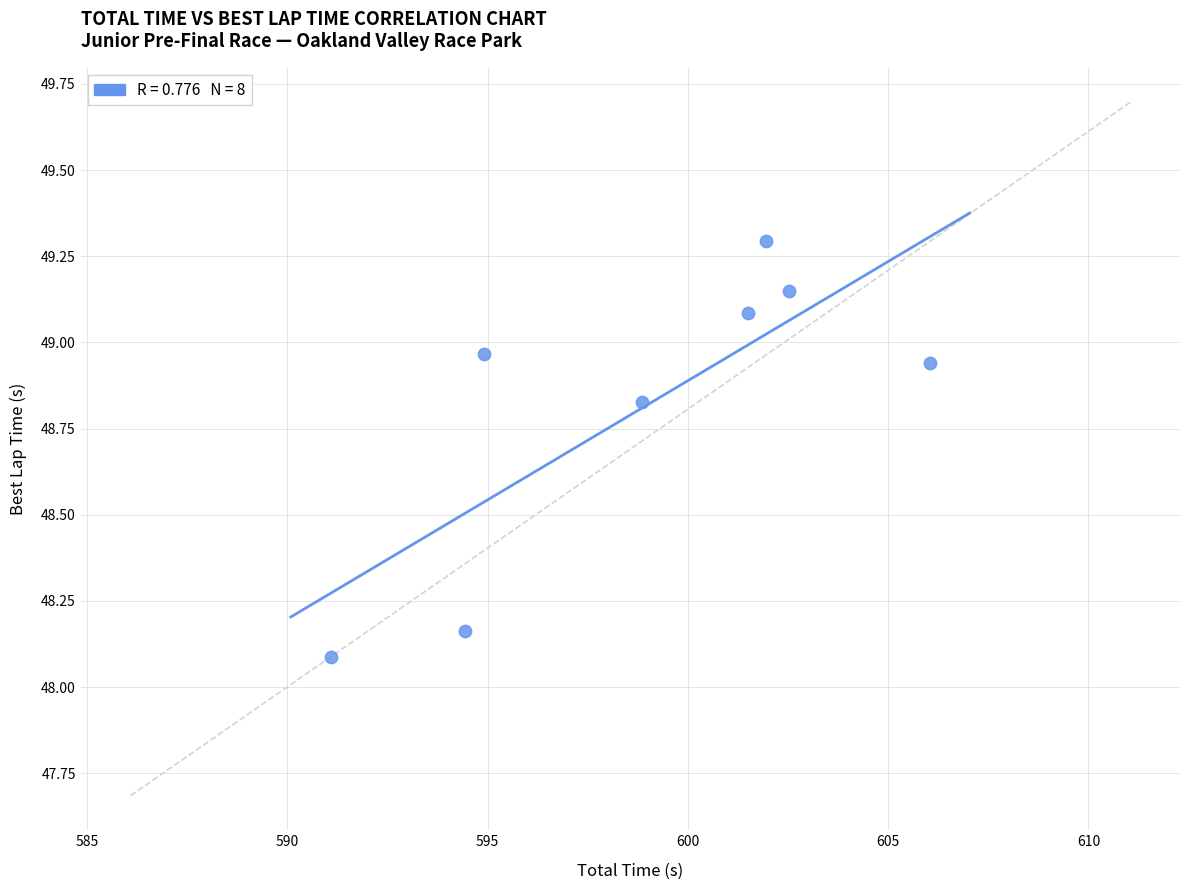

What is the average X value?

598.9